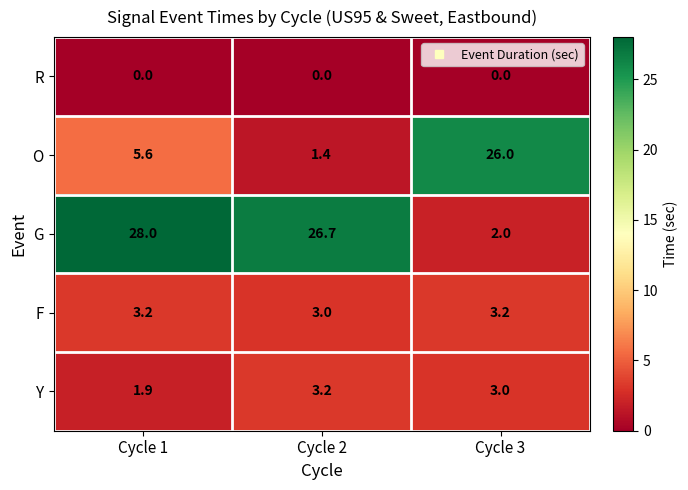

Where does the Y series first go above 3?

Cycle 2